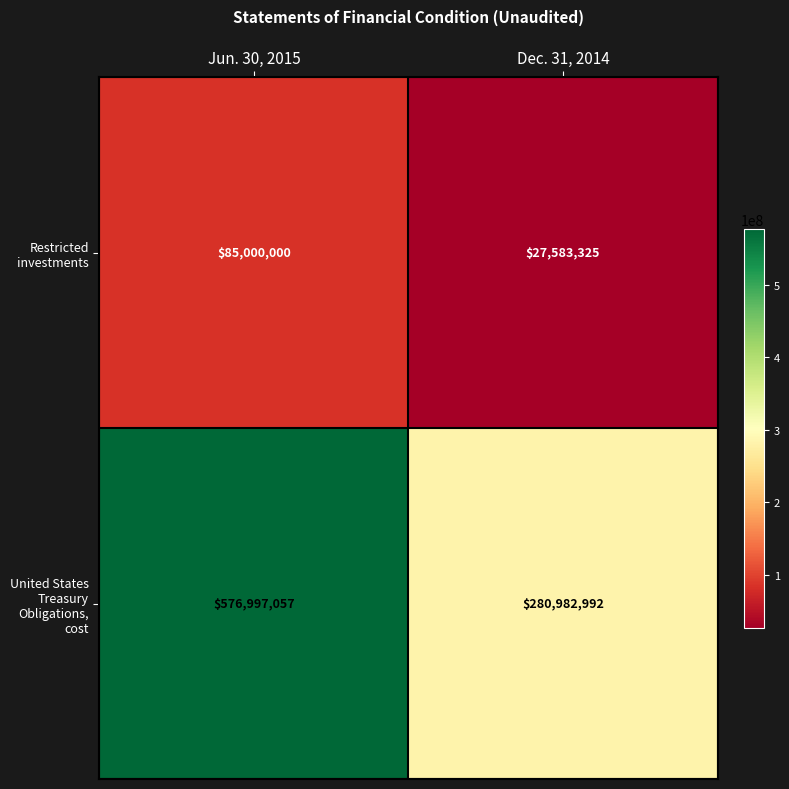

How many categories are shown in the chart?

2